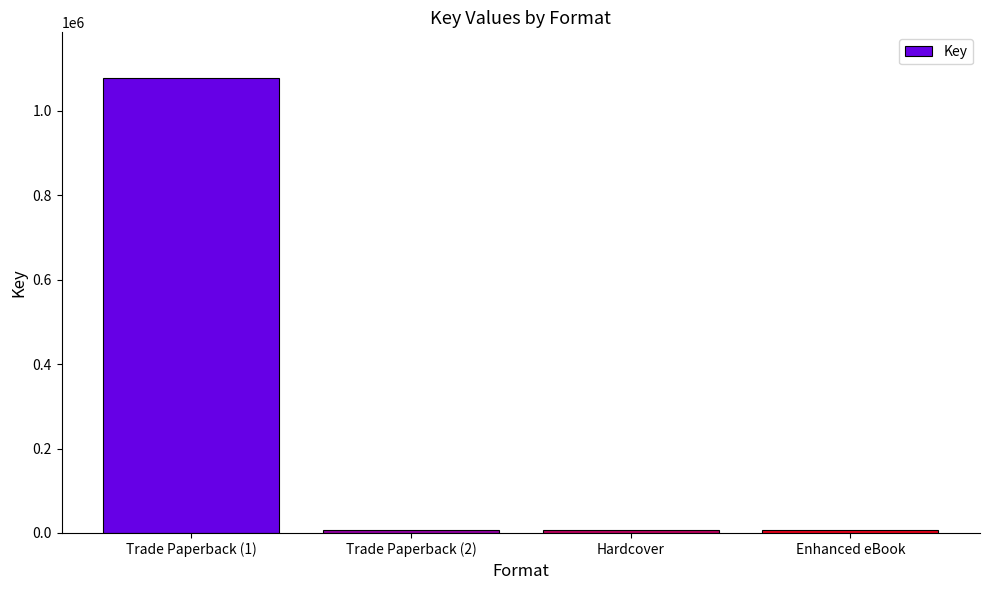

Approximately how many times larger is the value at Enhanced eBook compared to Hardcover?

1.0